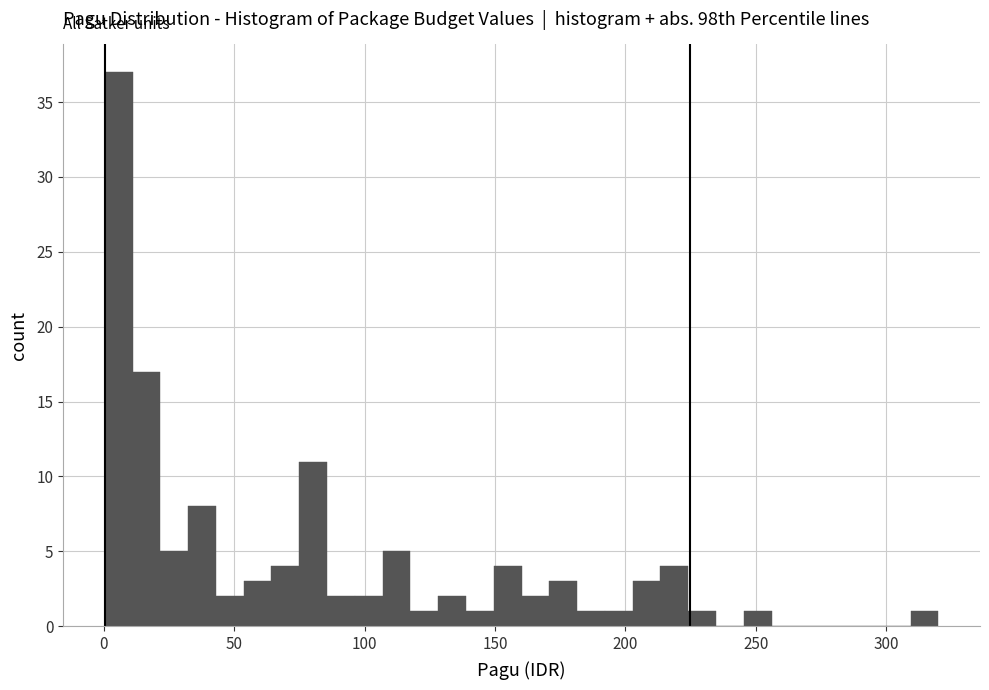

Read against the x-axis, roughly where is the centre of the tallest bar?

5